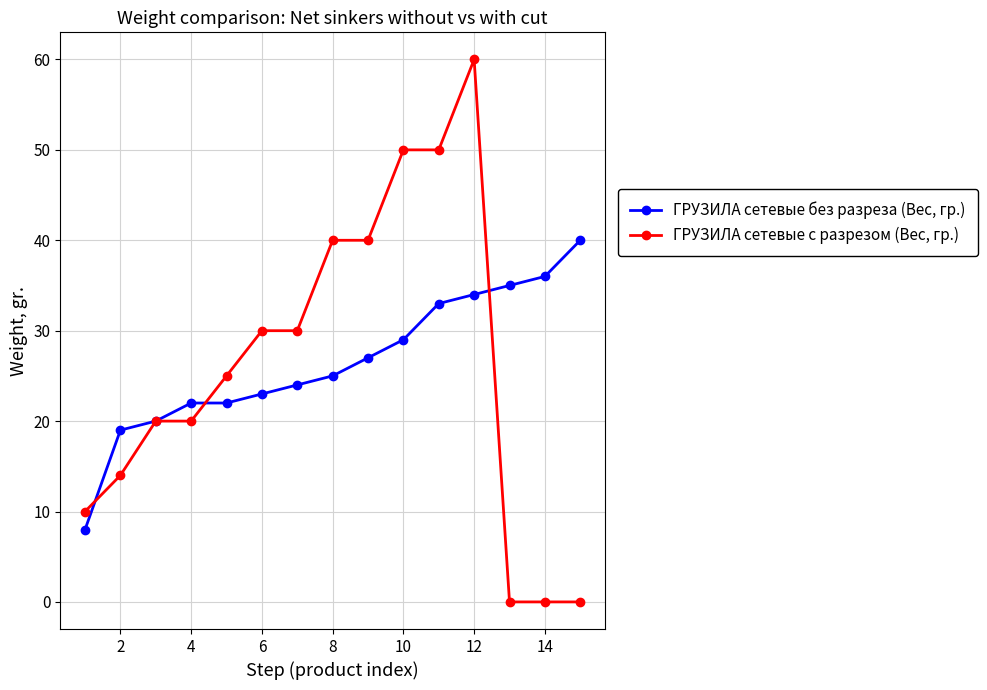

What is the maximum value shown in the chart?

60